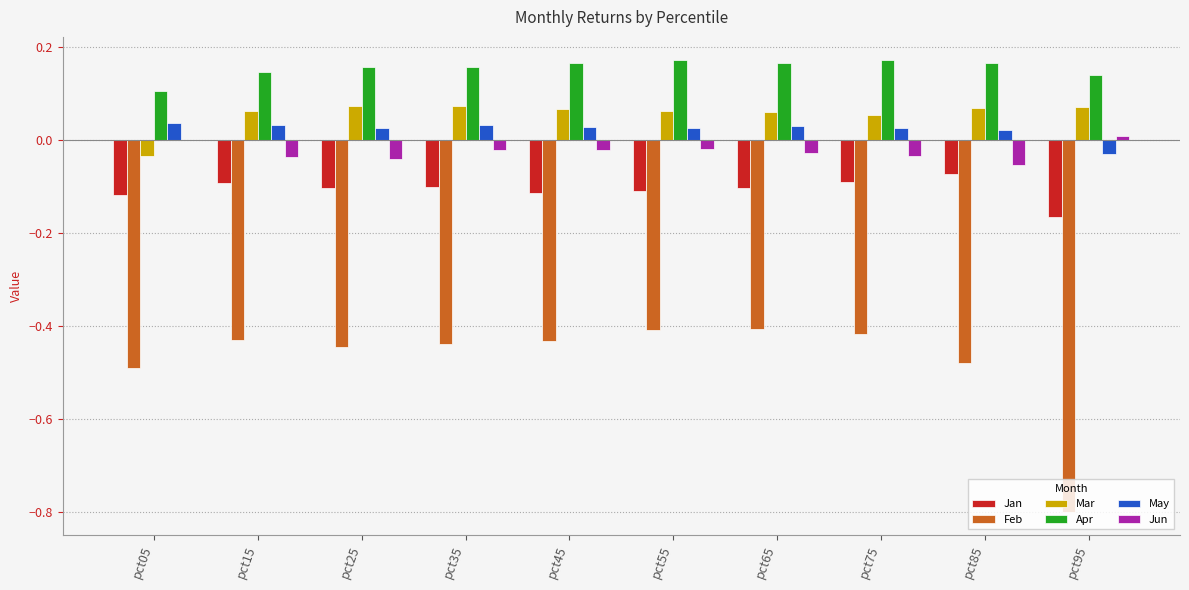

The value of Jan at pct15 is -0.1. True or false?

True